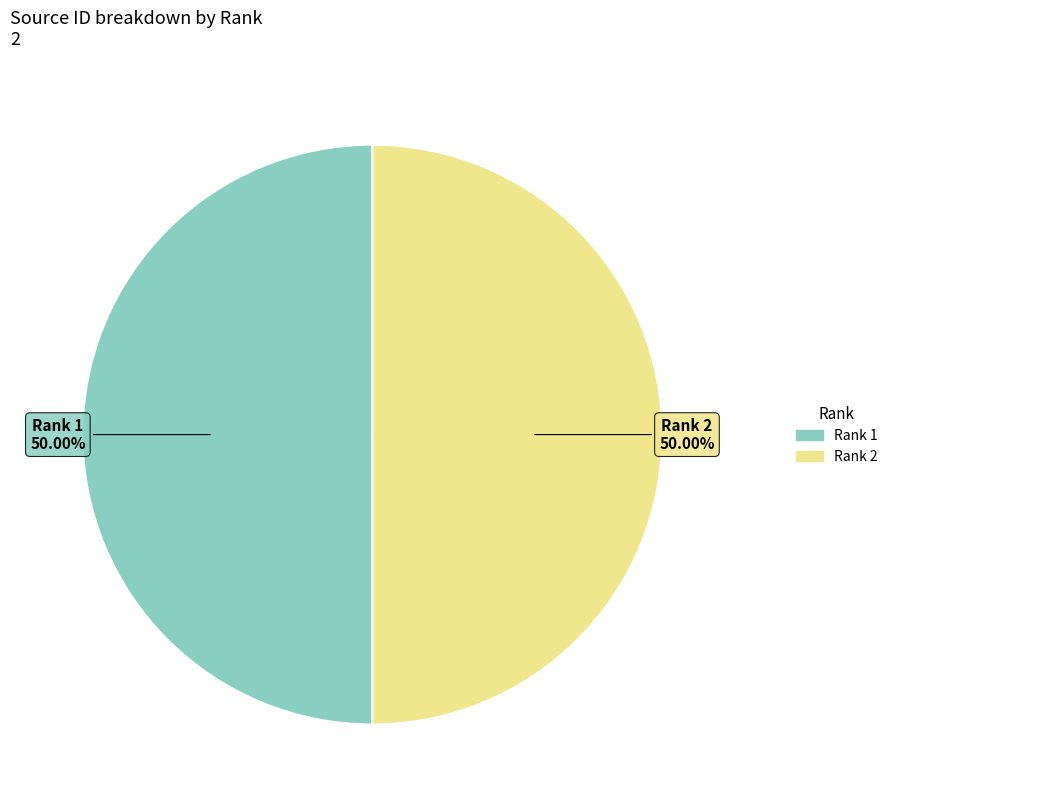

The Rank 2 slice represents 50% of the pie. True or false?

True